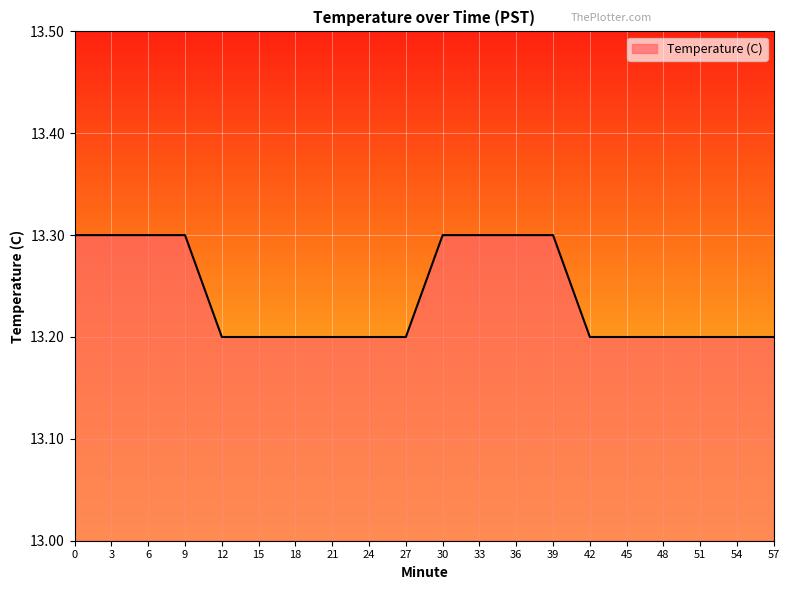

What is the maximum value shown in the chart?

13.3